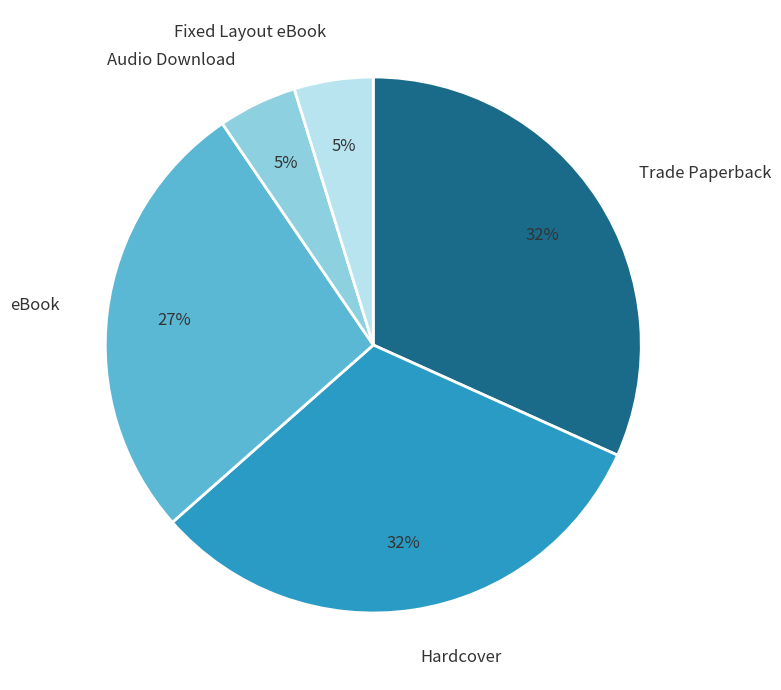

To the nearest percent, what portion does Trade Paperback represent?

32%